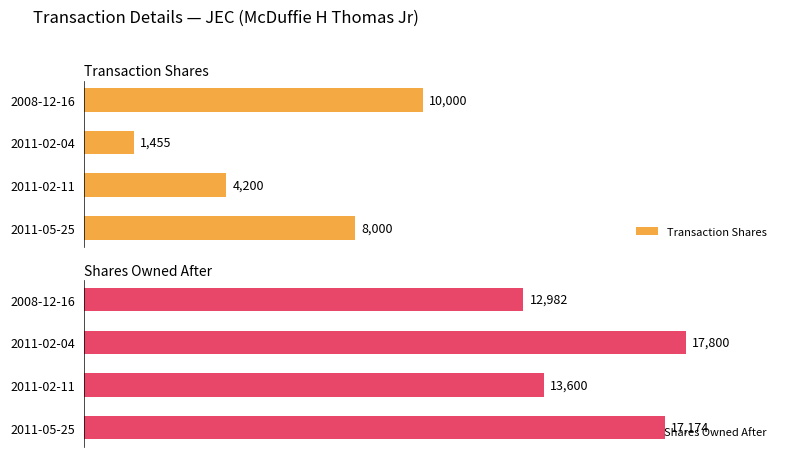

How many data points does each series have?

4